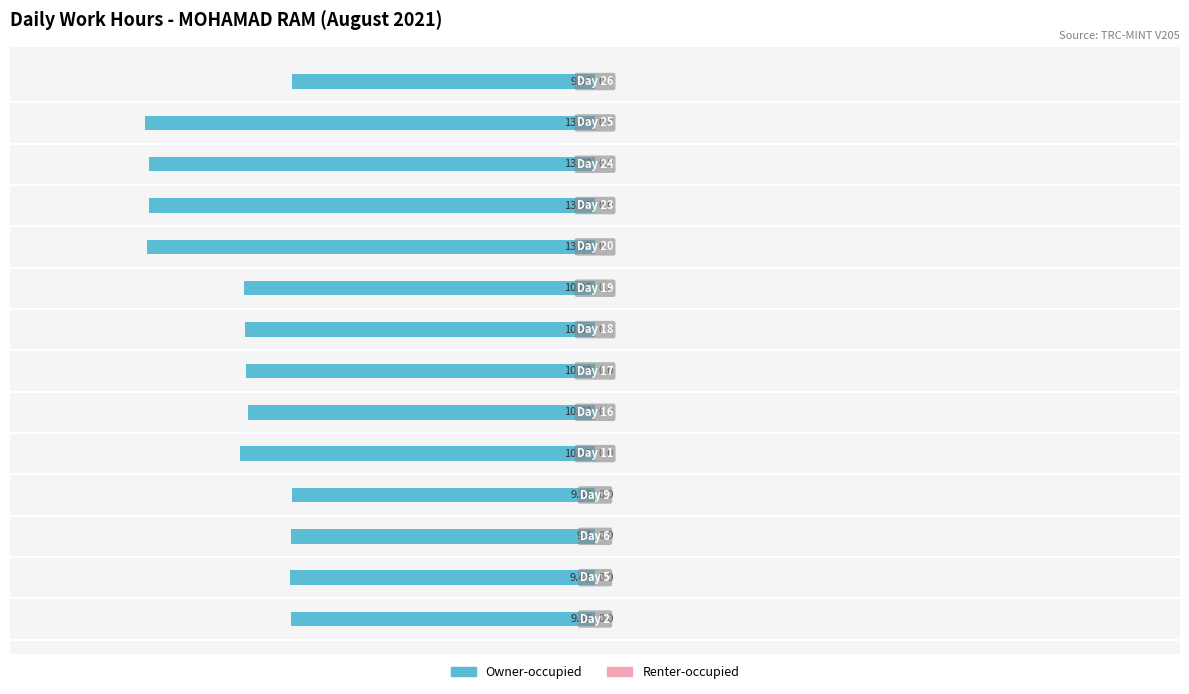

How many bars are there in total?

14